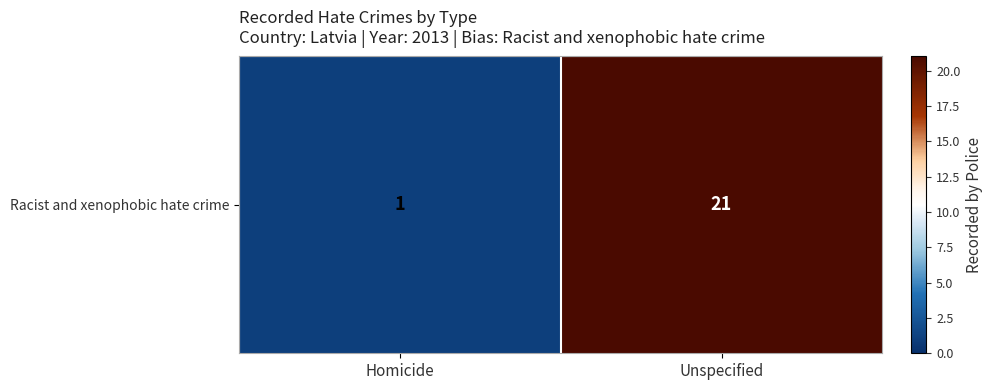

Approximately how many times larger is the value at Unspecified compared to Homicide?

21.0